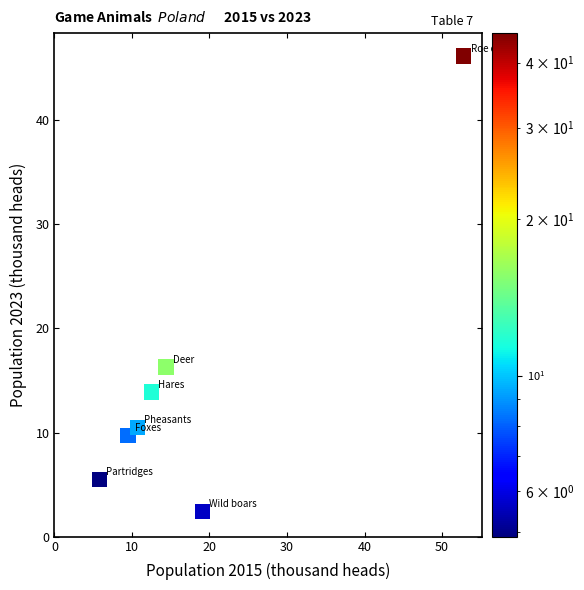

What Y value in the scatter plot is closest to 24?

16.3